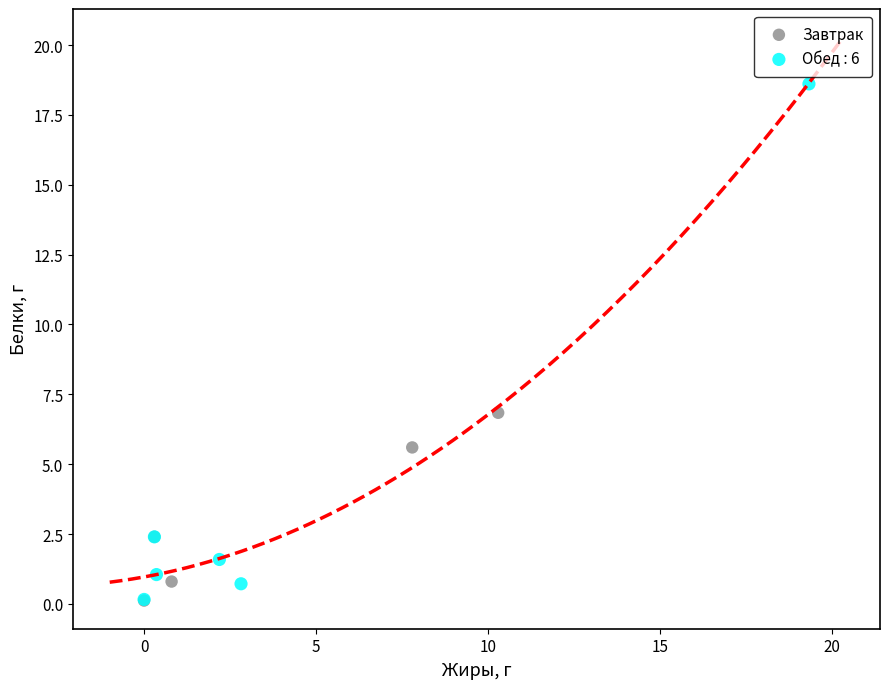

Which series has the widest spread of Y values?

Обед : 6